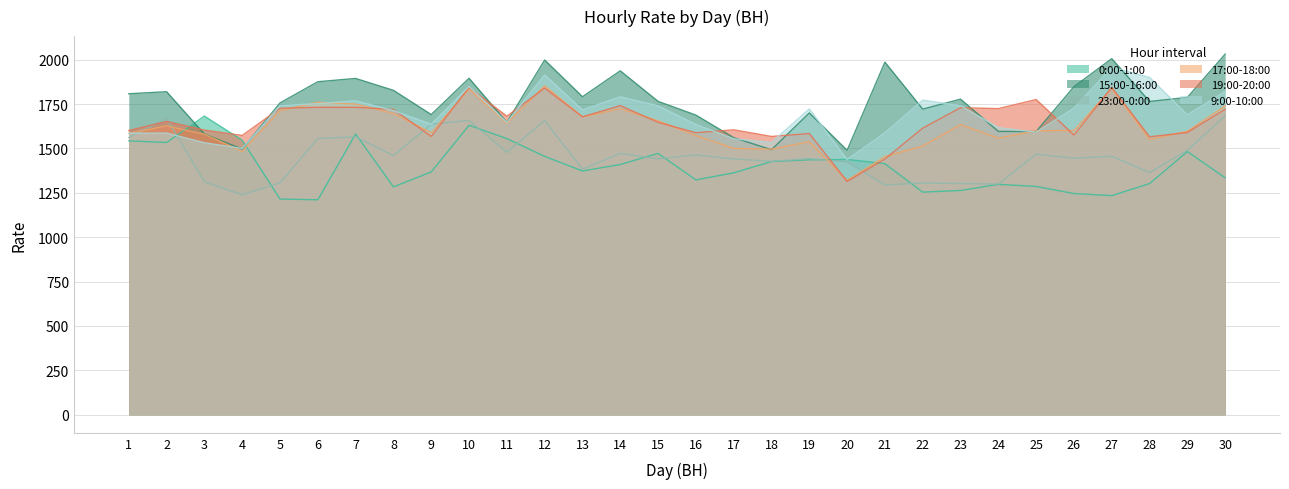

What is the minimum value for 15:00-16:00?

1489.3